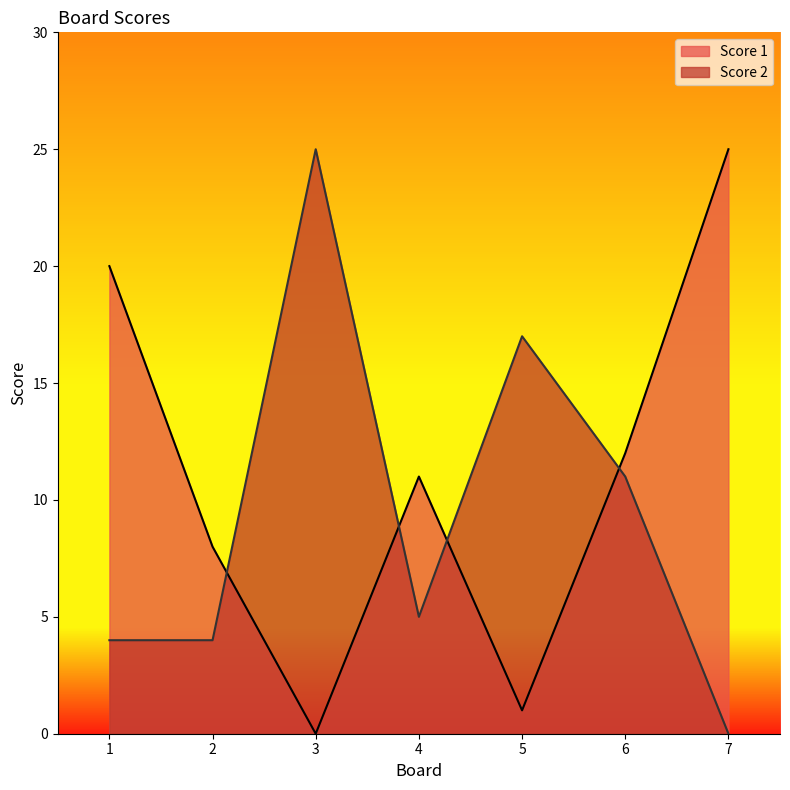

Which label corresponds to the largest value in the chart?

7